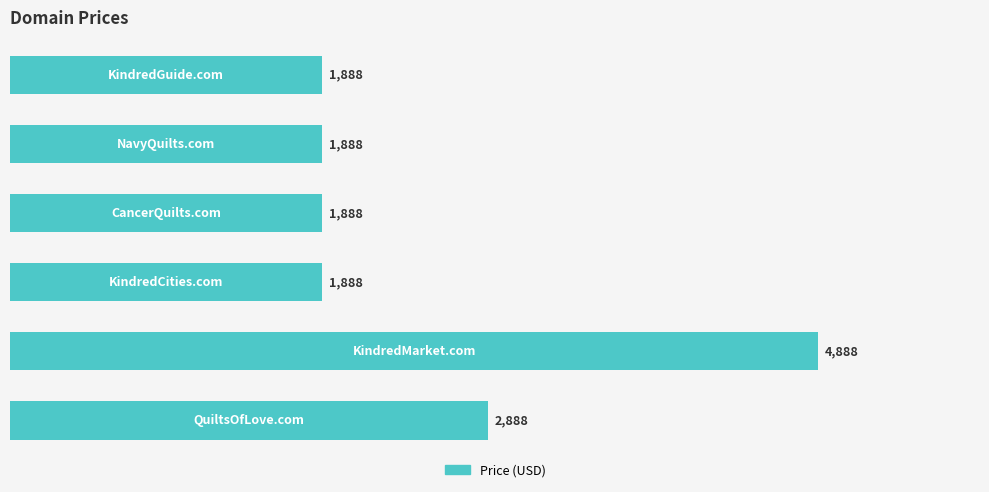

What is the greatest value displayed?

4888